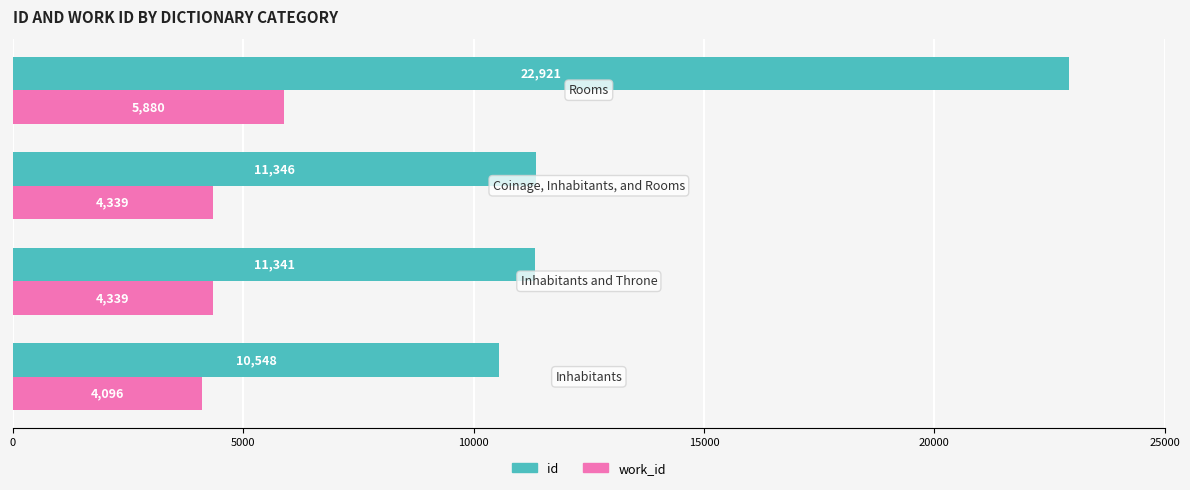

What is the lowest value of the id series?

10548